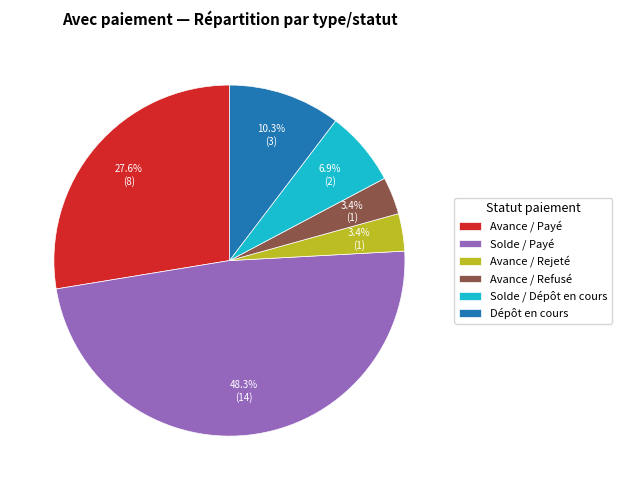

Is there a majority slice in this chart?

No